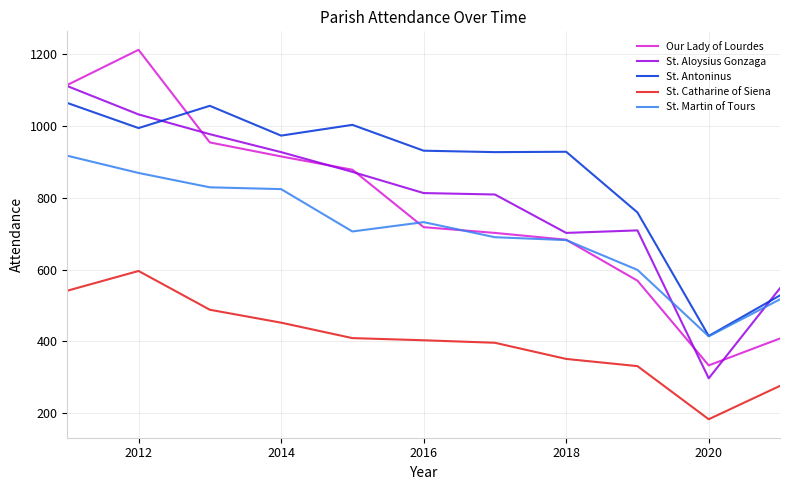

True or false: St. Catharine of Siena and St. Antoninus cross at least once.

False